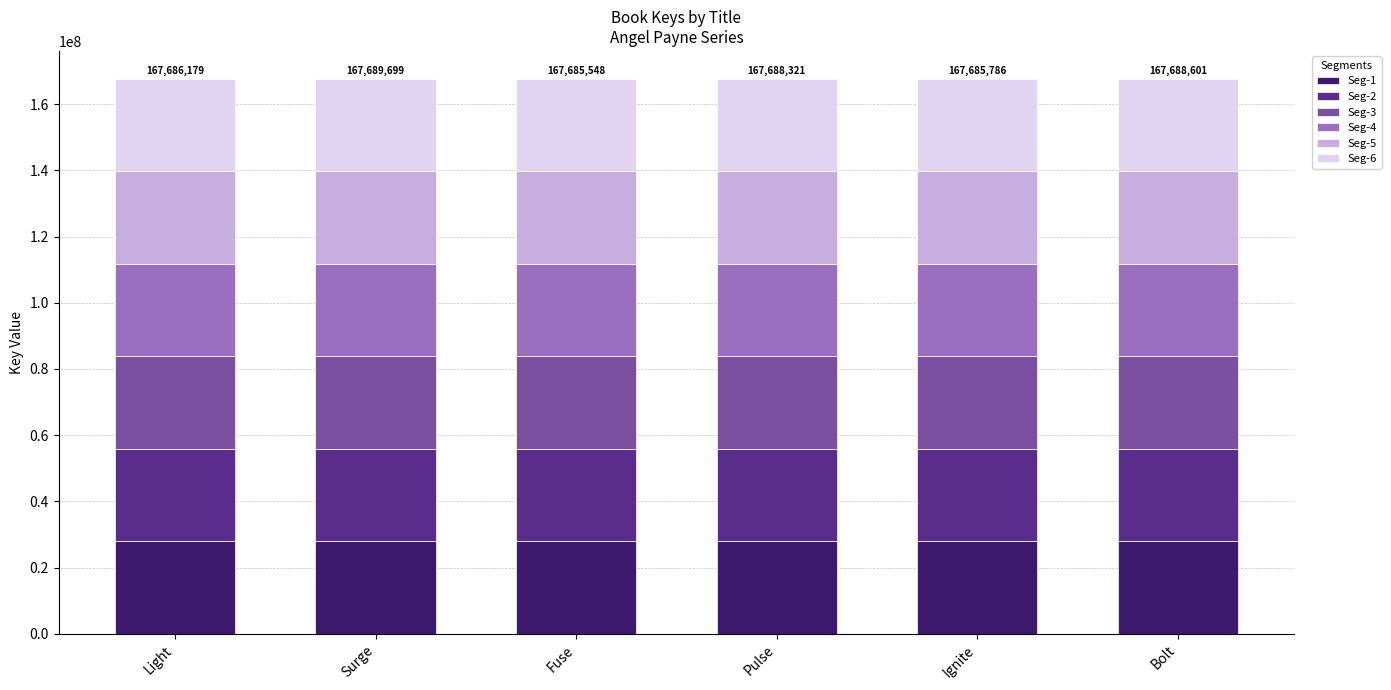

What is the total value across all series at Light?

167686179.0